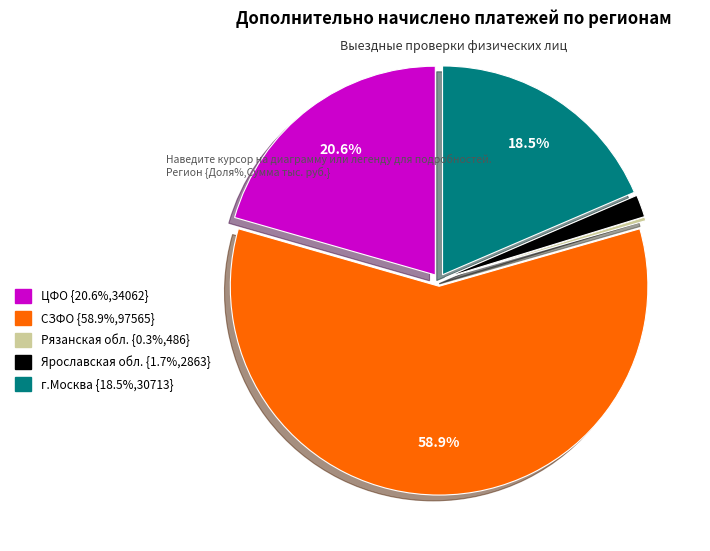

Combined, do Ярославская обл. {1.7%,2863} and СЗФО {58.9%,97565} account for over 50%?

Yes